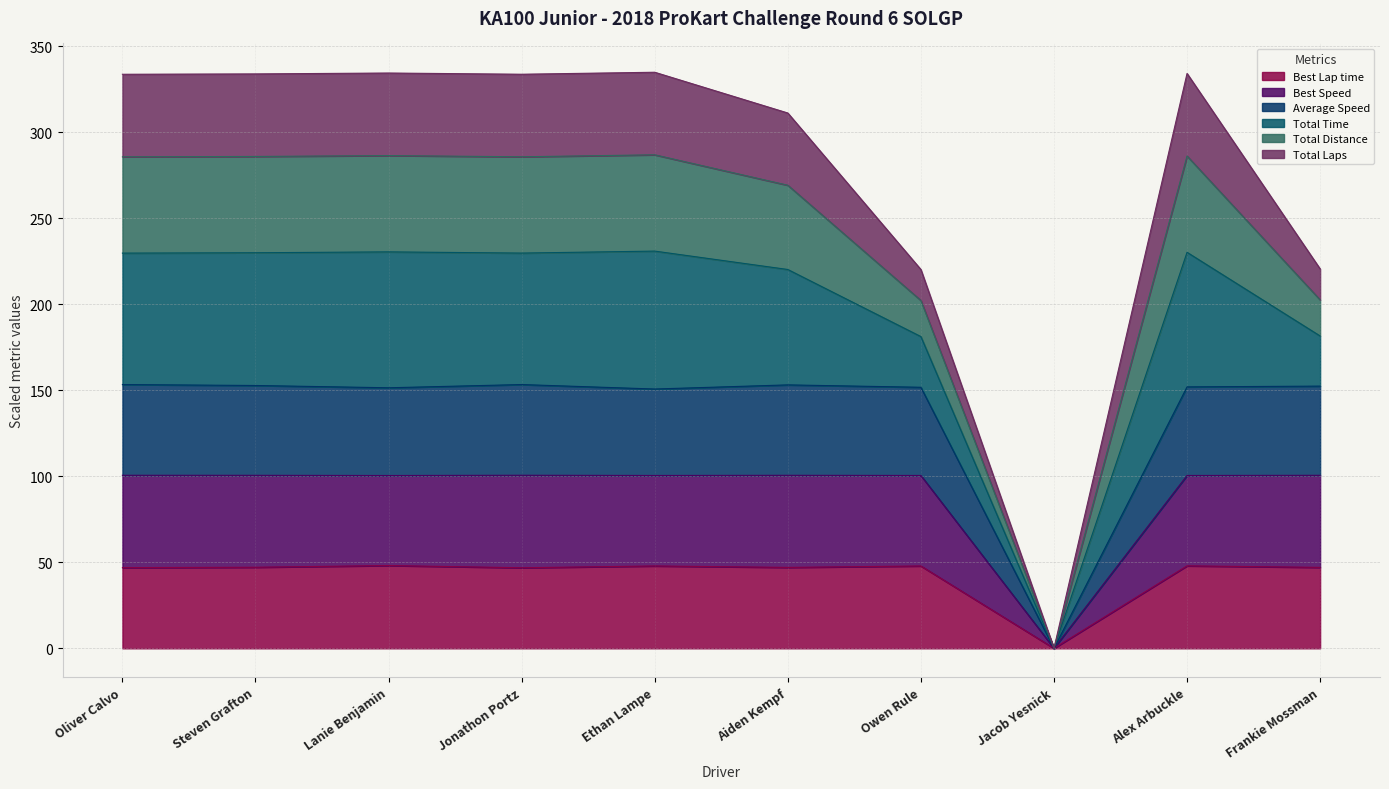

In Average Speed, how many points are lower than both neighbors (excluding endpoints)?

3